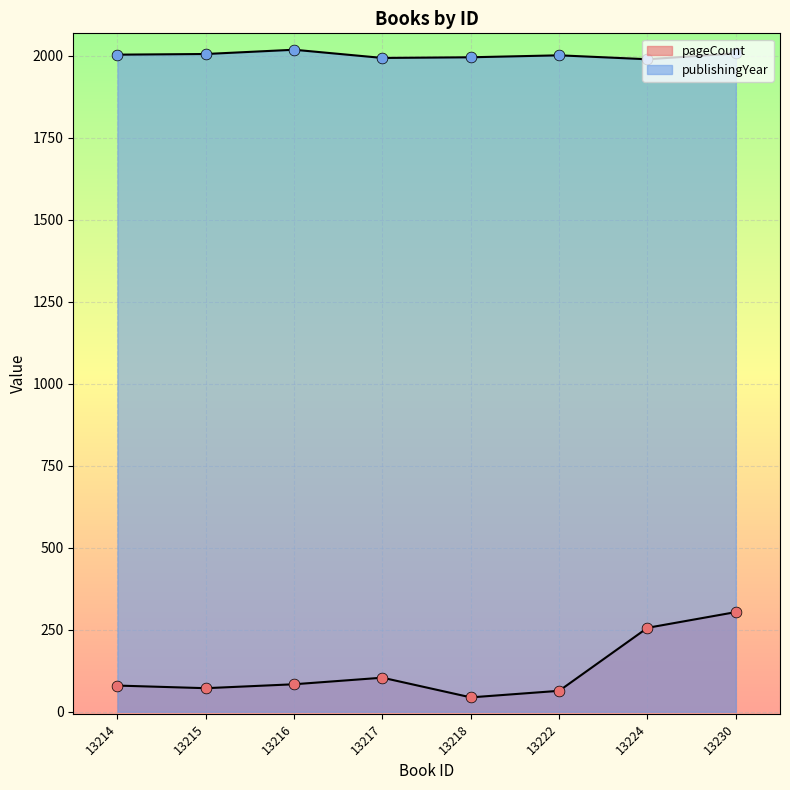

Which series has the largest Y range (max minus min)?

pageCount